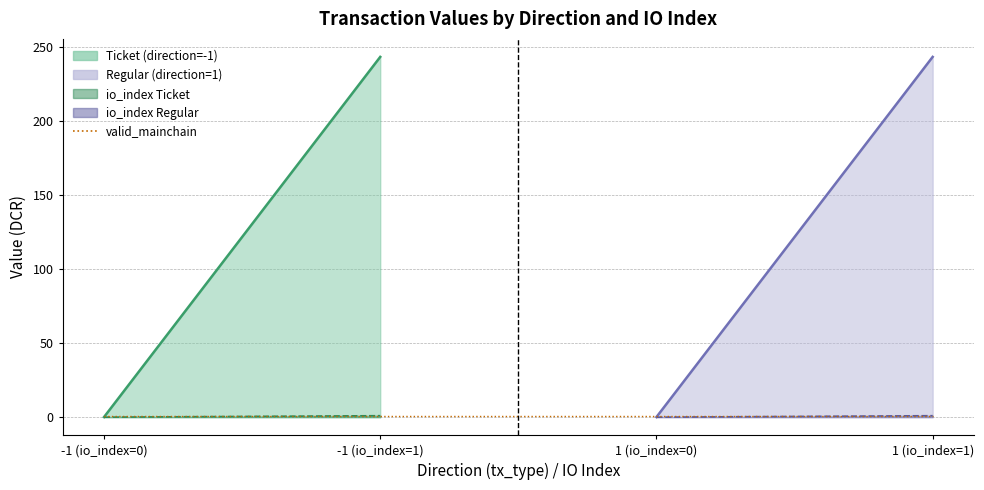

True or false: io_index and valid_mainchain intersect in this chart.

False